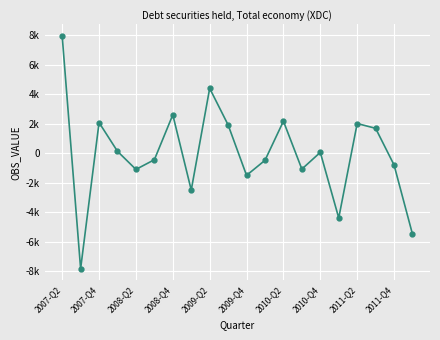

Does the chart have visible grid lines?

Yes